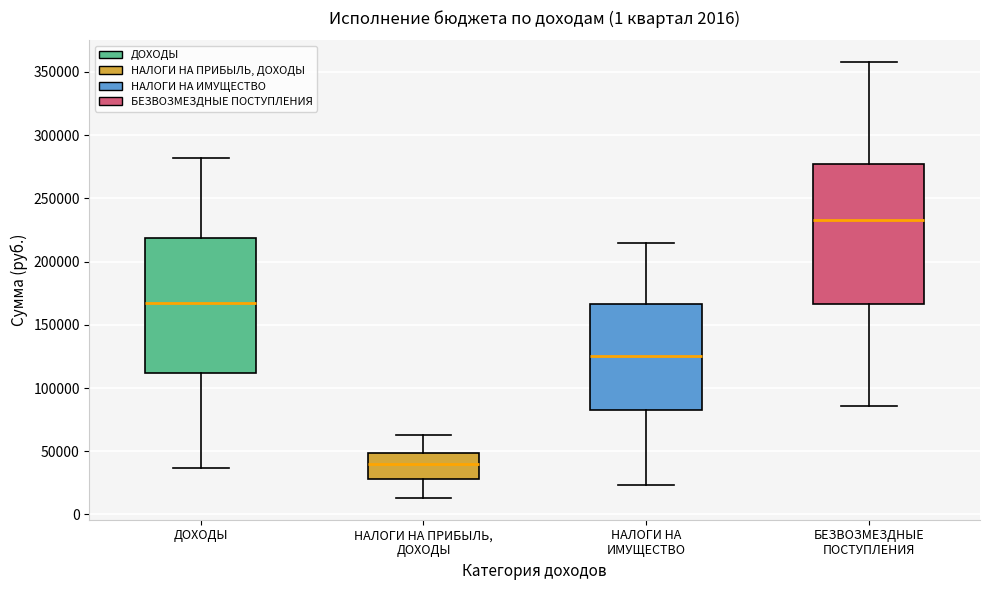

Reading left to right, read every box against the y-axis: the position of its median line, the range the box covers, and the ends of its whiskers. The values are not printed on the chart, so give them approximately, as read against the axis.

ДОХОДЫ: median 165000, box 110000 to 220000, whiskers 35000 to 280000
НАЛОГИ НА ПРИБЫЛЬ, ДОХОДЫ: median 40000, box 30000 to 50000, whiskers 15000 to 65000
НАЛОГИ НА ИМУЩЕСТВО: median 125000, box 85000 to 165000, whiskers 25000 to 215000
БЕЗВОЗМЕЗДНЫЕ ПОСТУПЛЕНИЯ: median 235000, box 165000 to 275000, whiskers 85000 to 360000